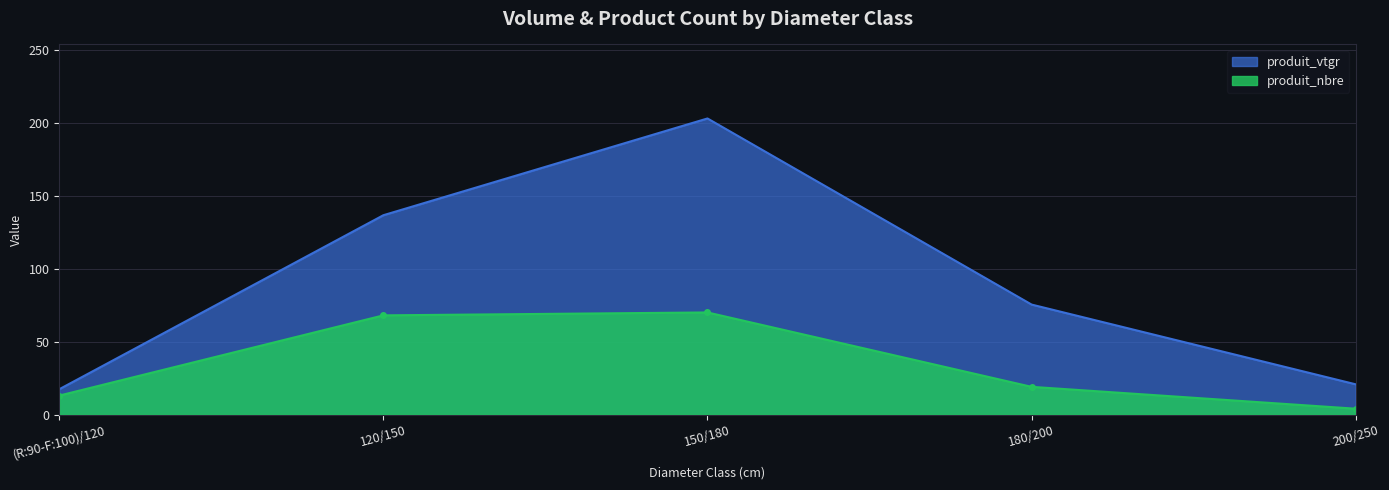

Reading left to right, extract all data points from this chart.

produit_nbre: 13.0	68.0	70.0	19.0	4.0
produit_vtgr: 17.4	136.7	203.0	75.4	20.7